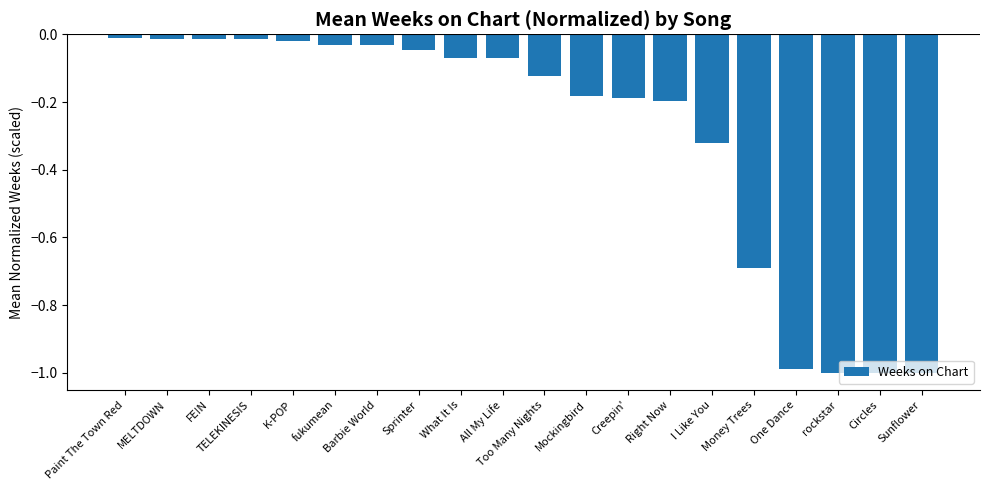

Are the bars horizontal?

No